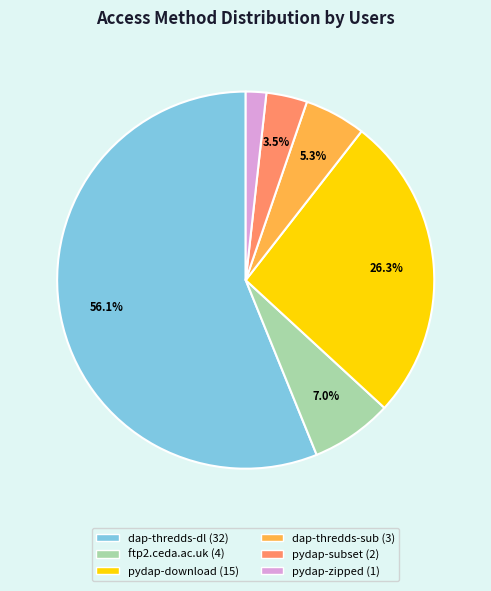

Is there a majority slice in this chart?

Yes